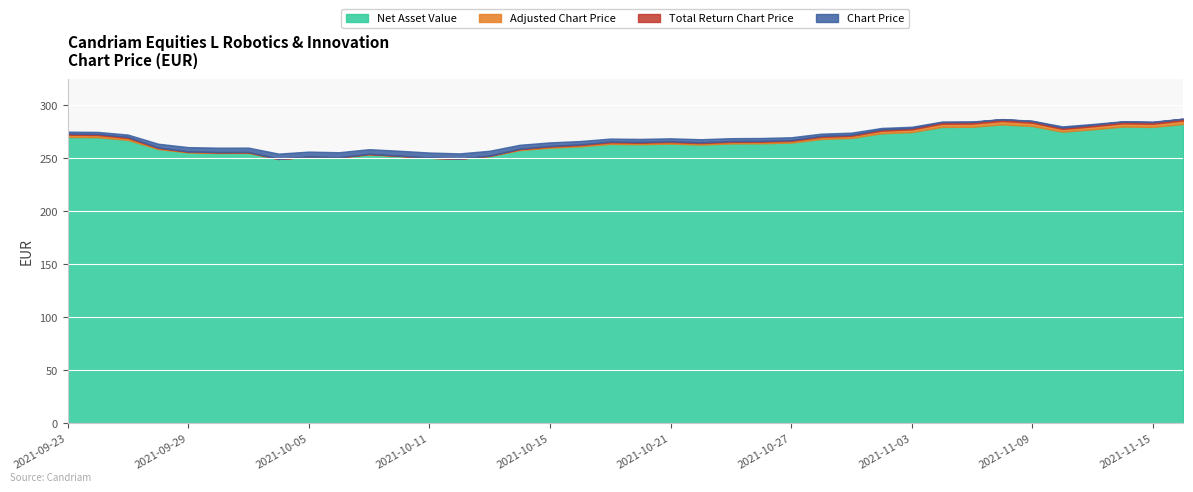

True or false: Net Asset Value and Total Return Chart Price cross at least once.

False